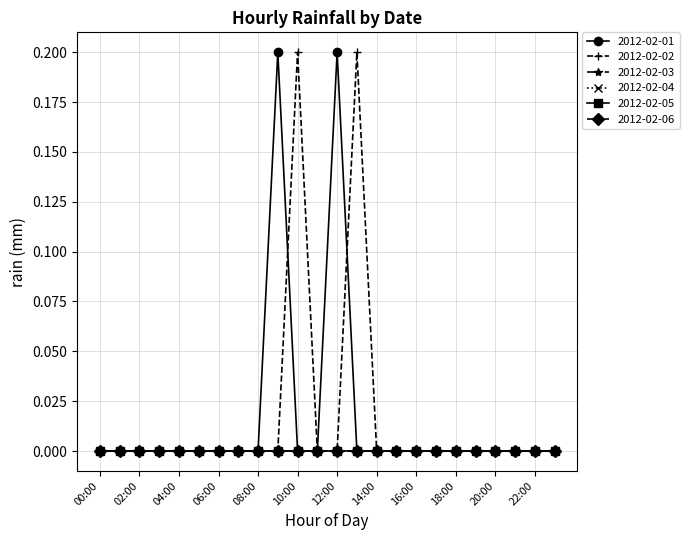

At which label is 2012-02-05 closest to 0?

00:00